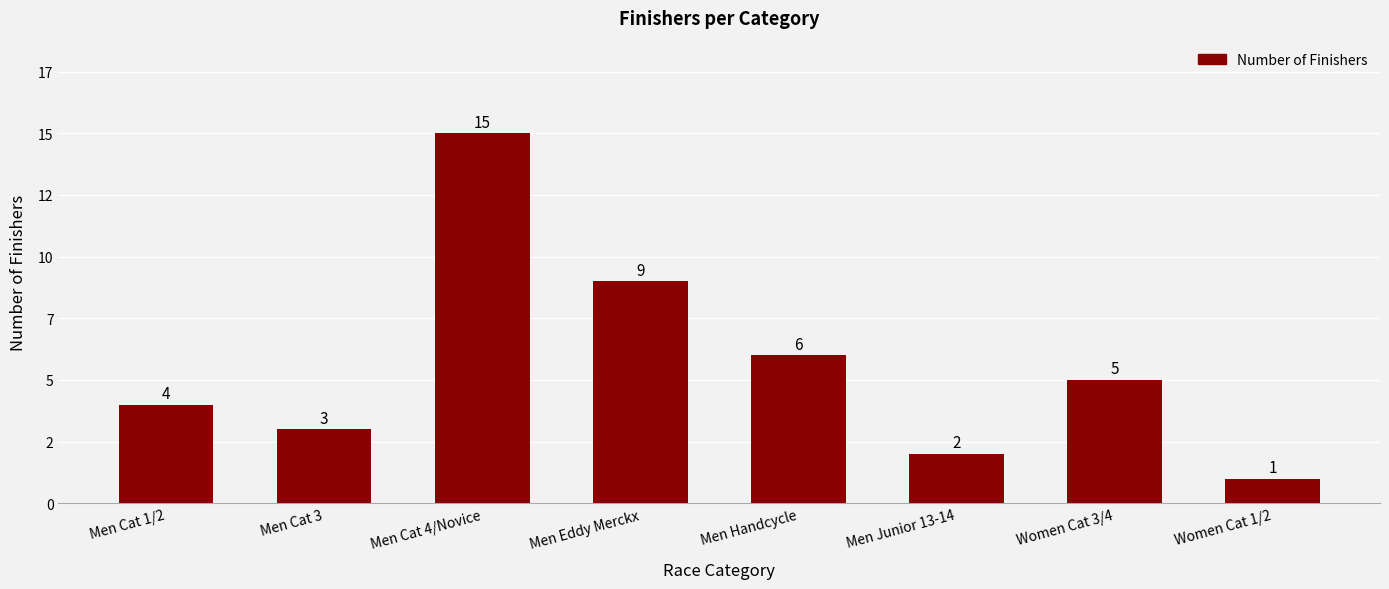

What position from the left is Men Cat 3?

2